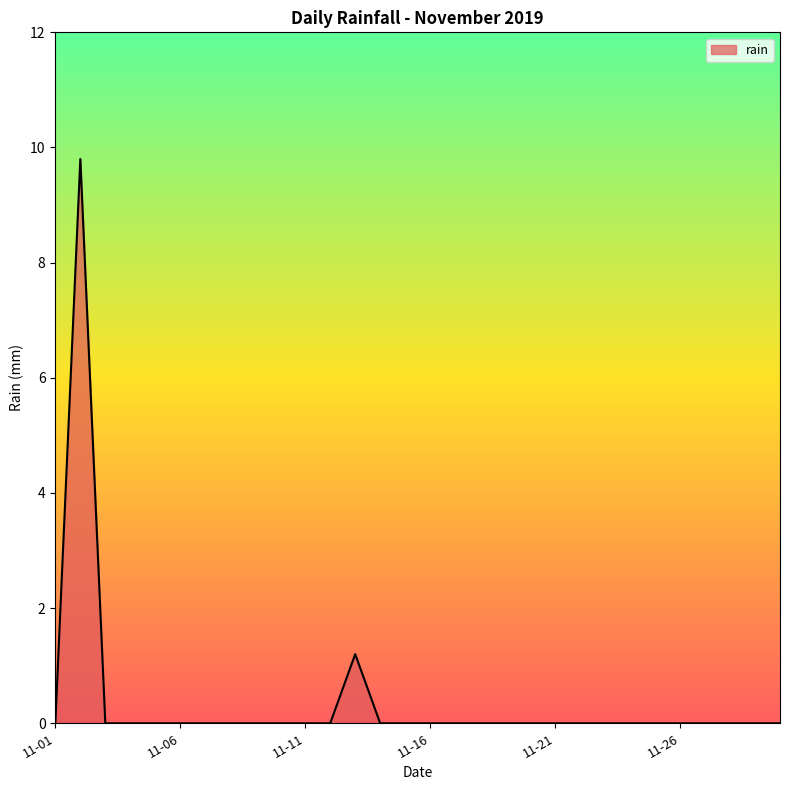

Does the chart have visible grid lines?

No